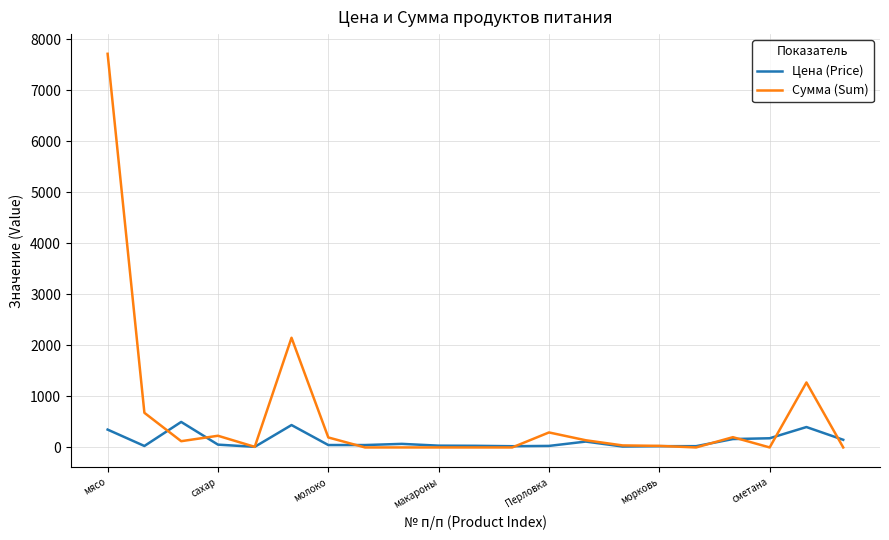

What is the greatest value displayed?

7717.5